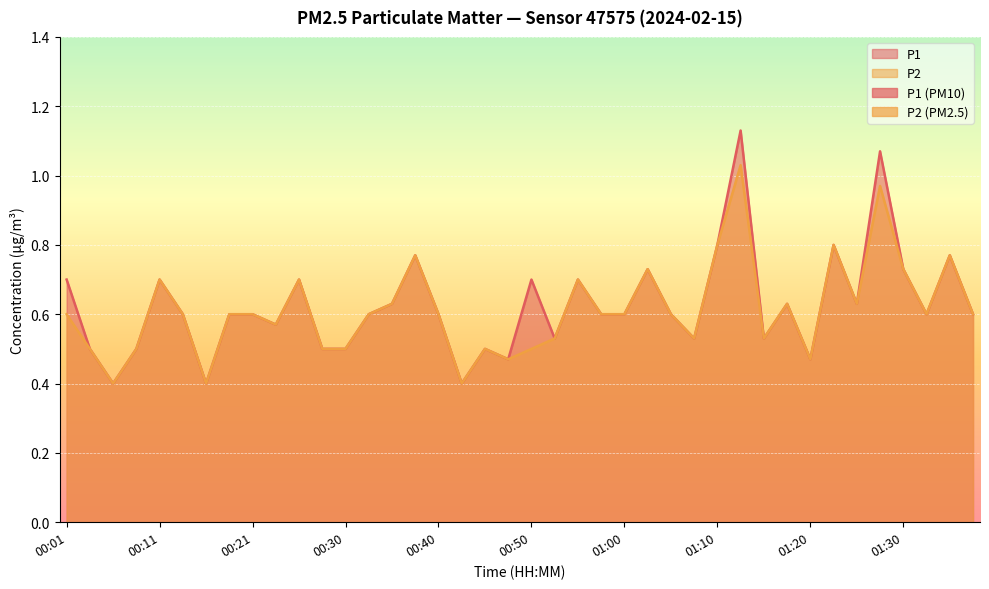

At which category does P2 reach its first local valley?

00:06